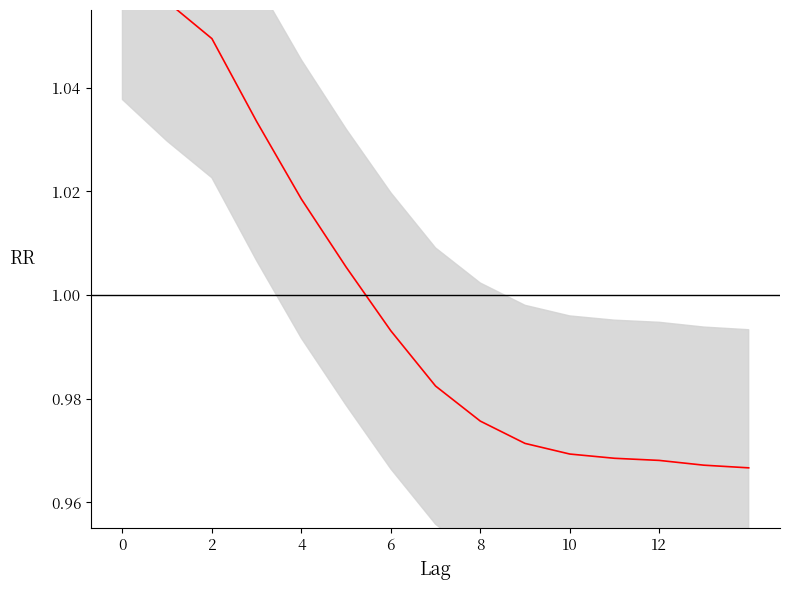

Which label corresponds to the smallest value in the chart?

14